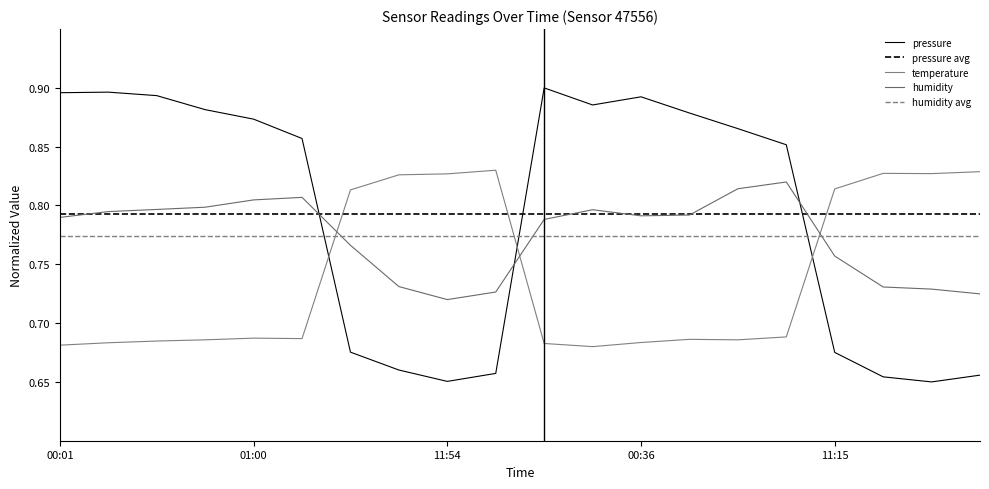

Rank the series by their maximum value, from lowest to highest.

humidity, temperature, pressure